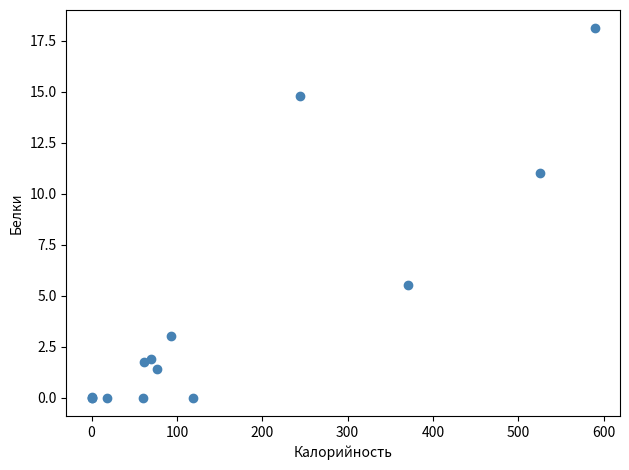

What Y value in the scatter plot is closest to 9?

11.0